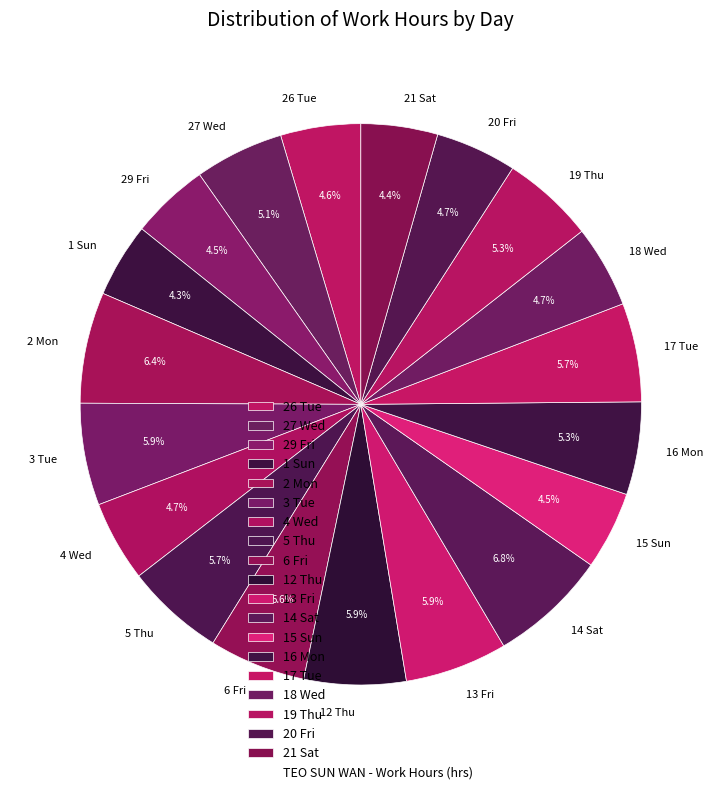

What percentage do 19 Thu and 4 Wed together represent?

10.0%